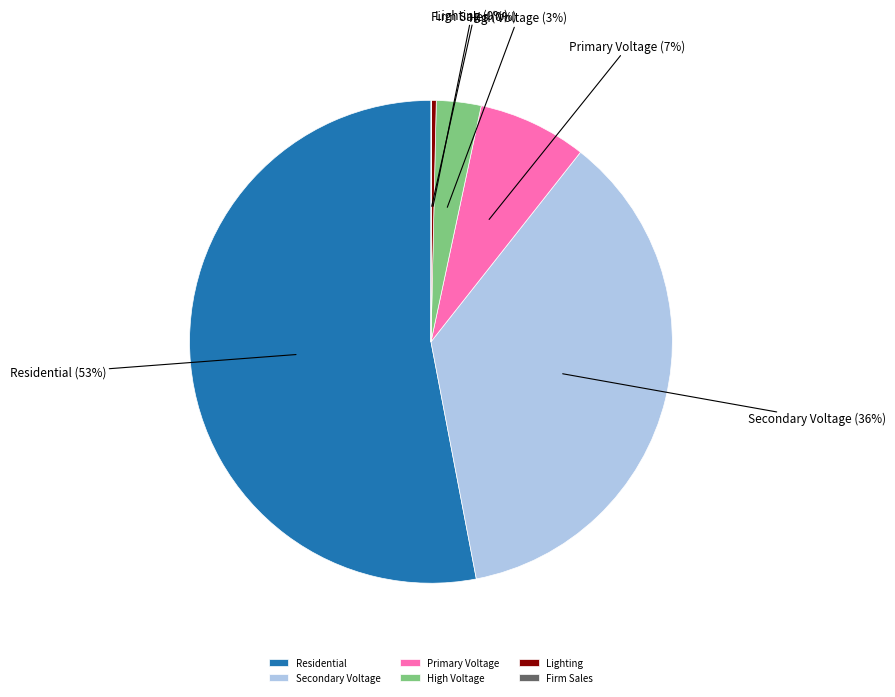

To the nearest percent, what is the average slice percentage?

17%